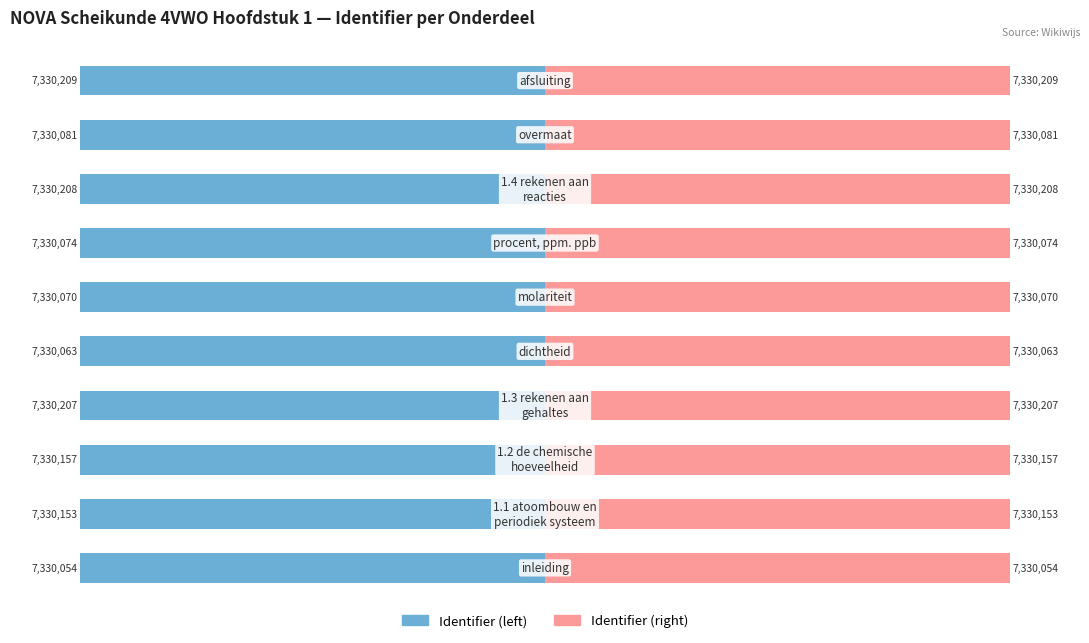

What is the value of the Identifier (left) bar at the 8th from the left?

-100.0